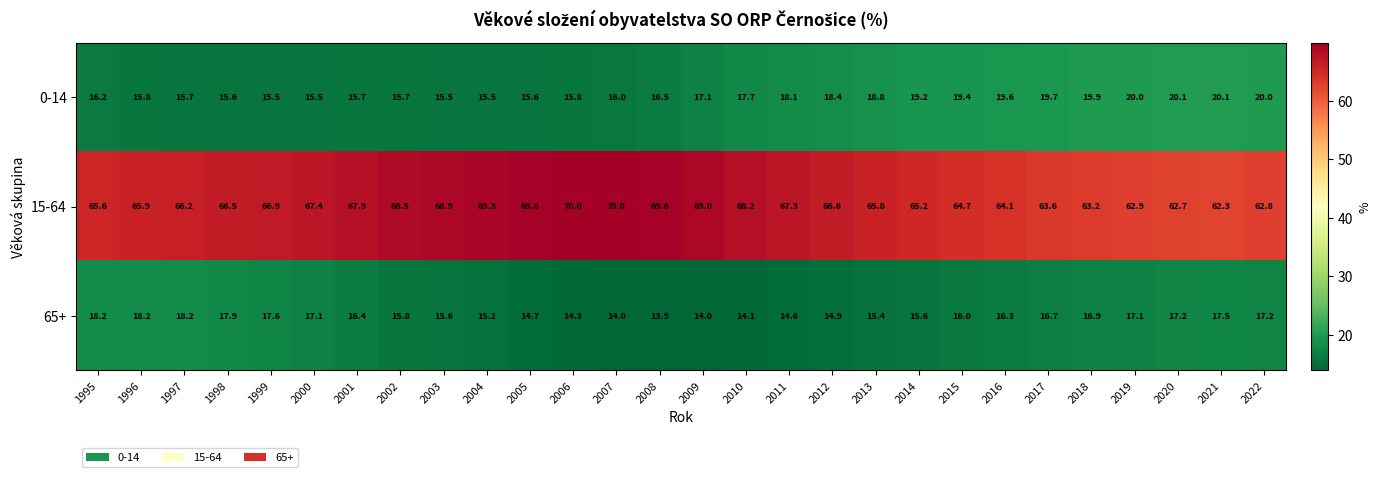

Which label corresponds to the smallest value in the chart?

2008